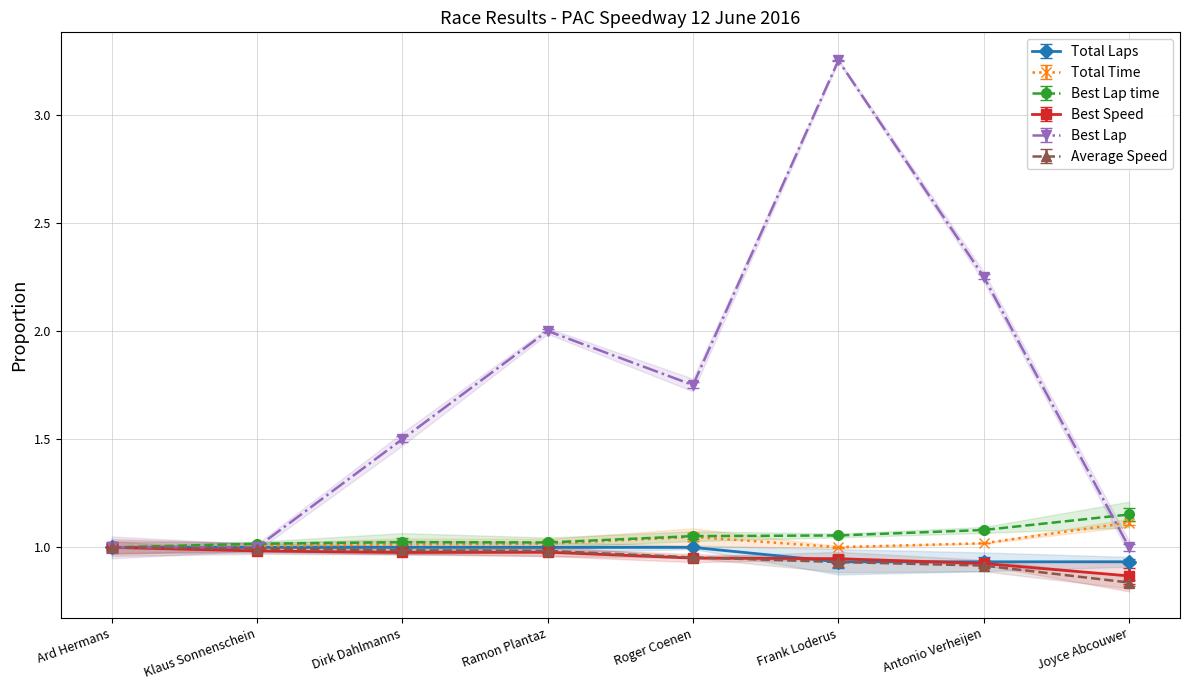

Read the Best Speed value at Ramon Plantaz.

1.0